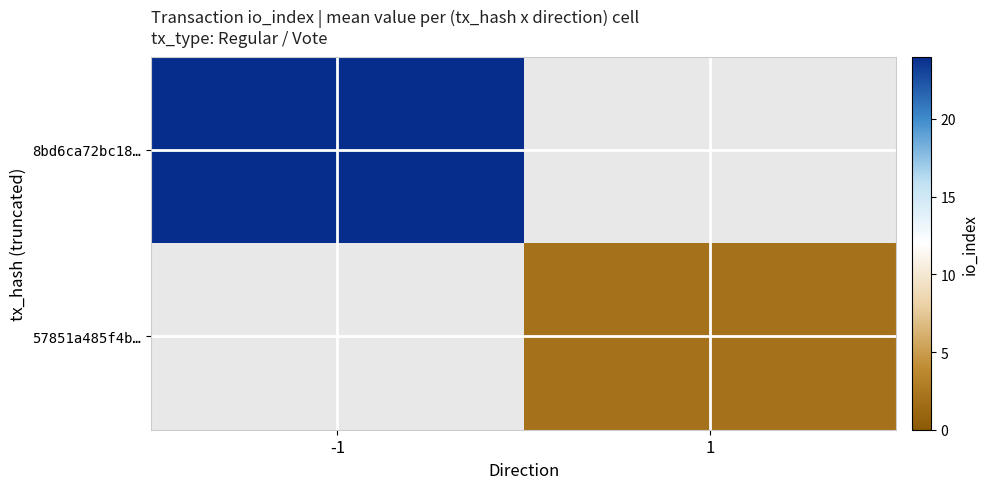

What is the minimum value shown in the chart?

2.0